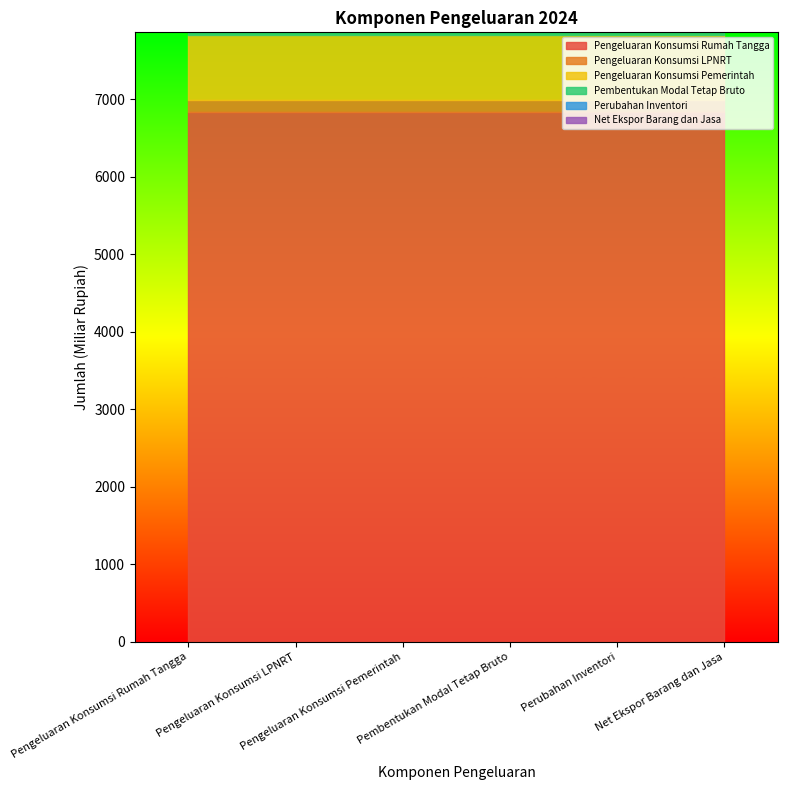

Is it true that the value at Pengeluaran Konsumsi Pemerintah is 840.9?

True